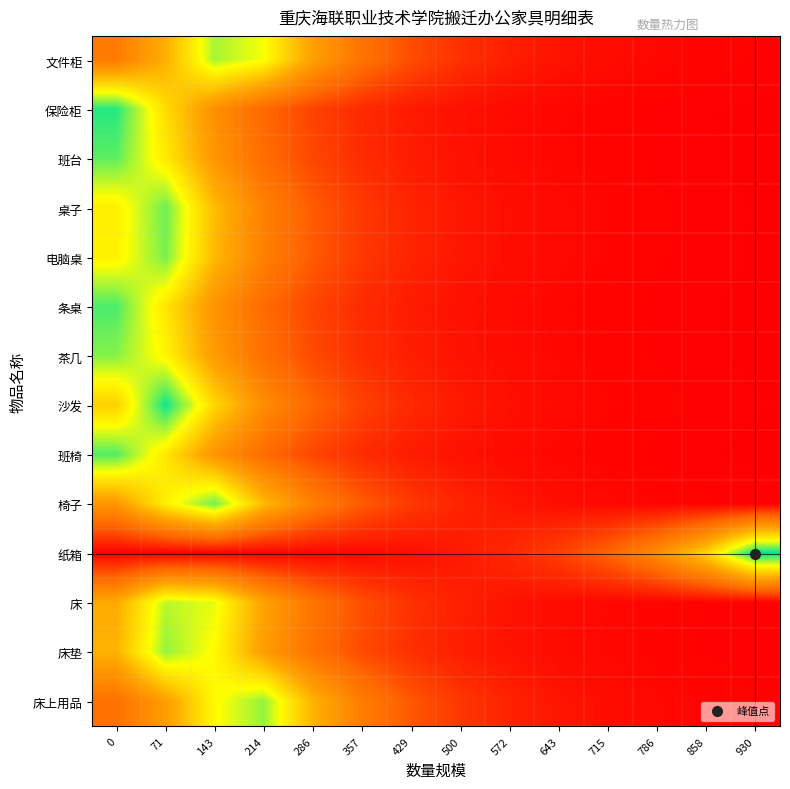

At which category is the sum across all series the highest?

71